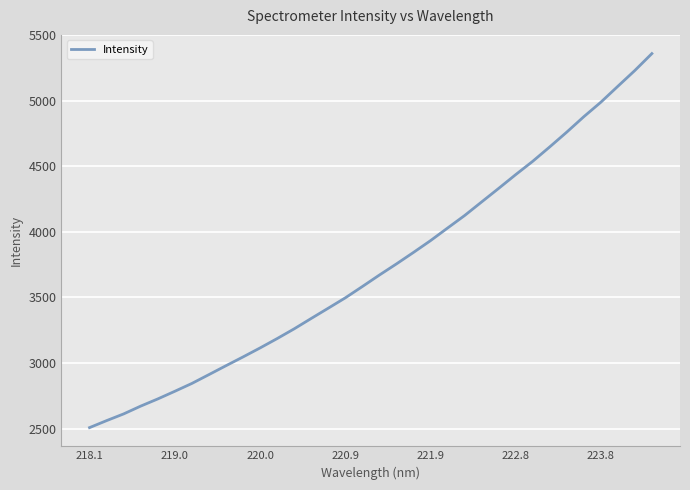

What is the smallest value displayed?

2507.8